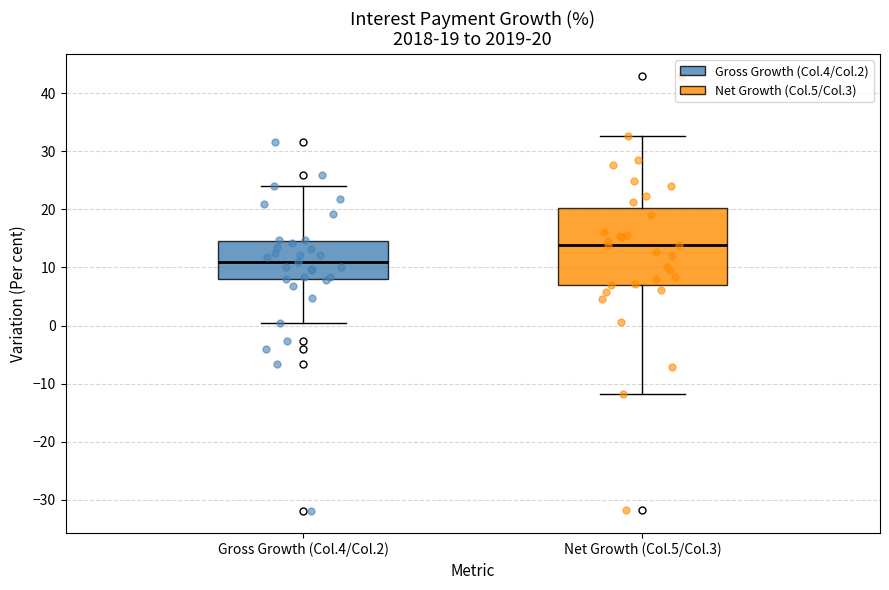

Which box has the lowest median line?

Gross Growth (Col.4/Col.2)